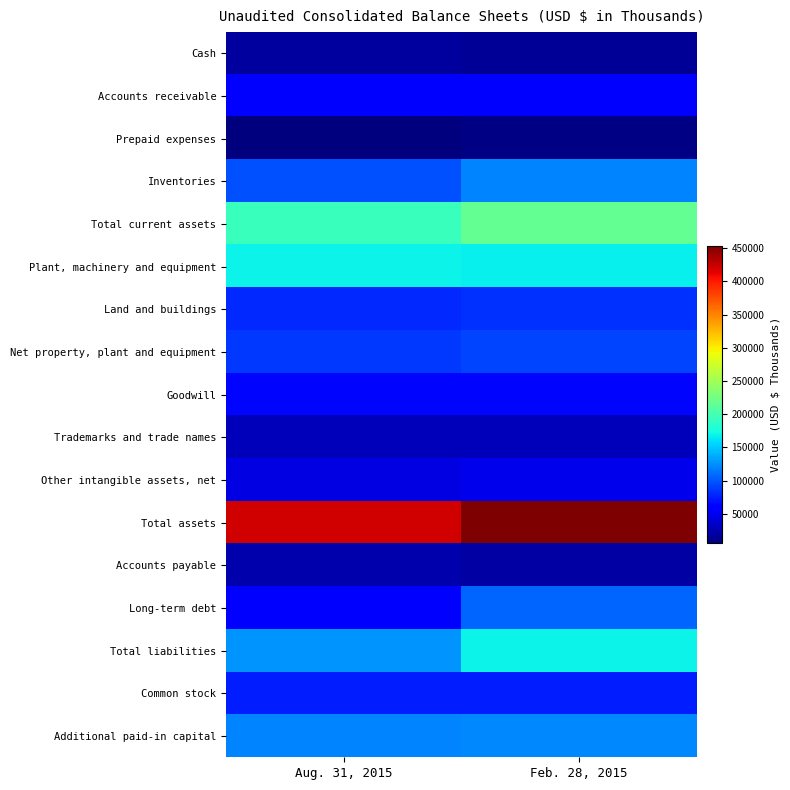

At Feb. 28, 2015, list the series in order from smallest to largest.

Prepaid expenses, Cash, Accounts payable, Trademarks and trade names, Other intangible assets, net, Accounts receivable, Goodwill, Common stock, Land and buildings, Net property, plant and equipment, Long-term debt, Inventories, Additional paid-in capital, Plant, machinery and equipment, Total liabilities, Total current assets, Total assets